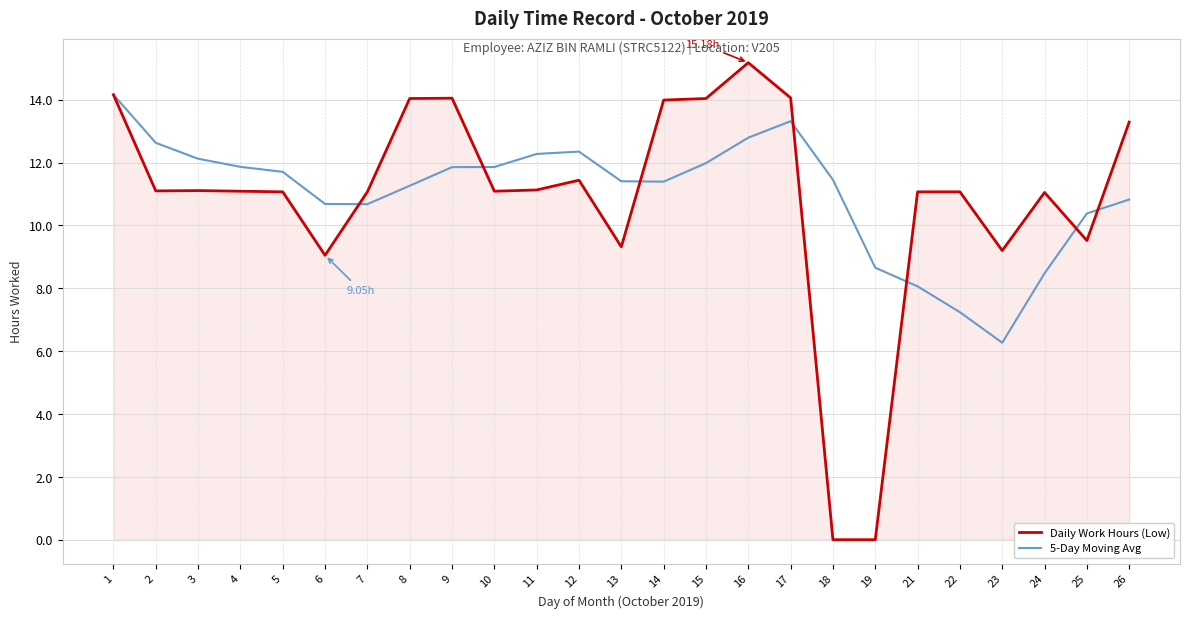

Which series changed the most between 15 and 23?

5-Day Moving Avg